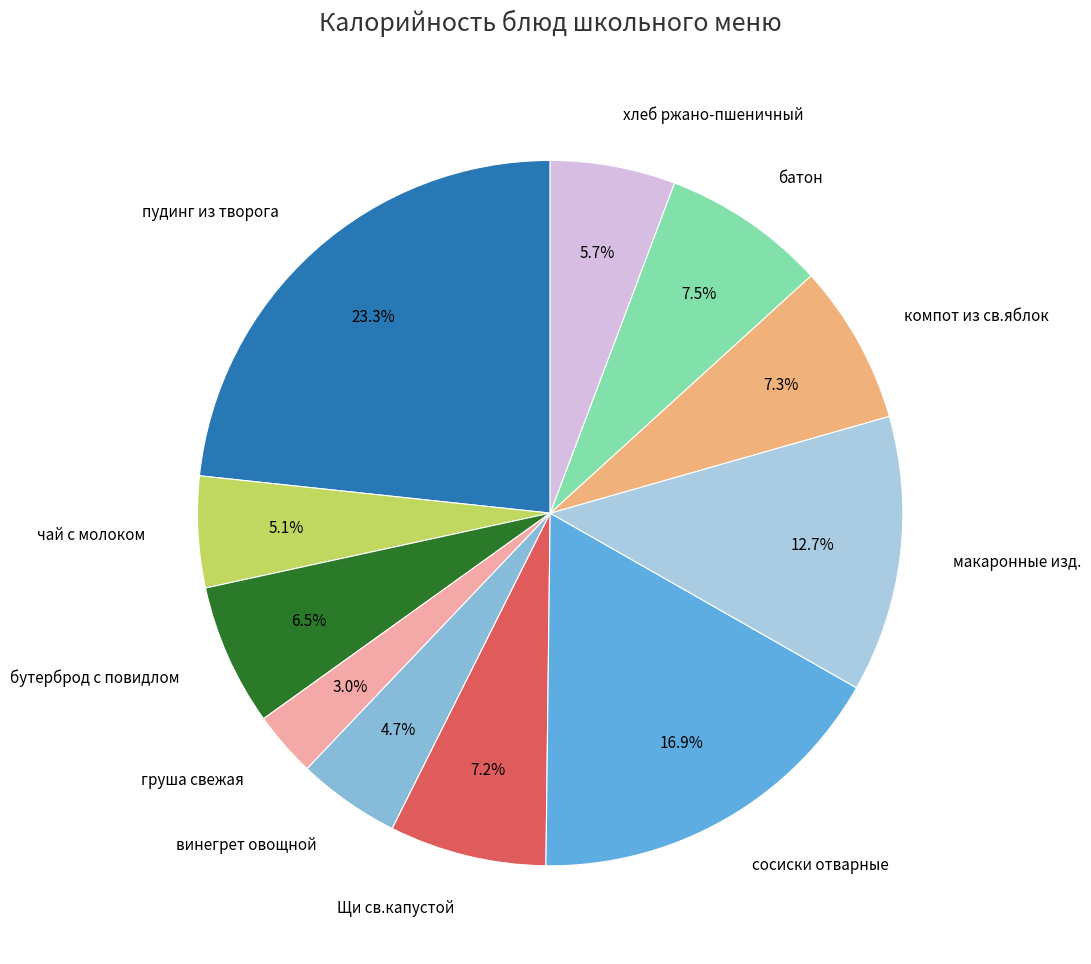

Is it true that хлеб ржано-пшеничный is 6% of the pie?

True